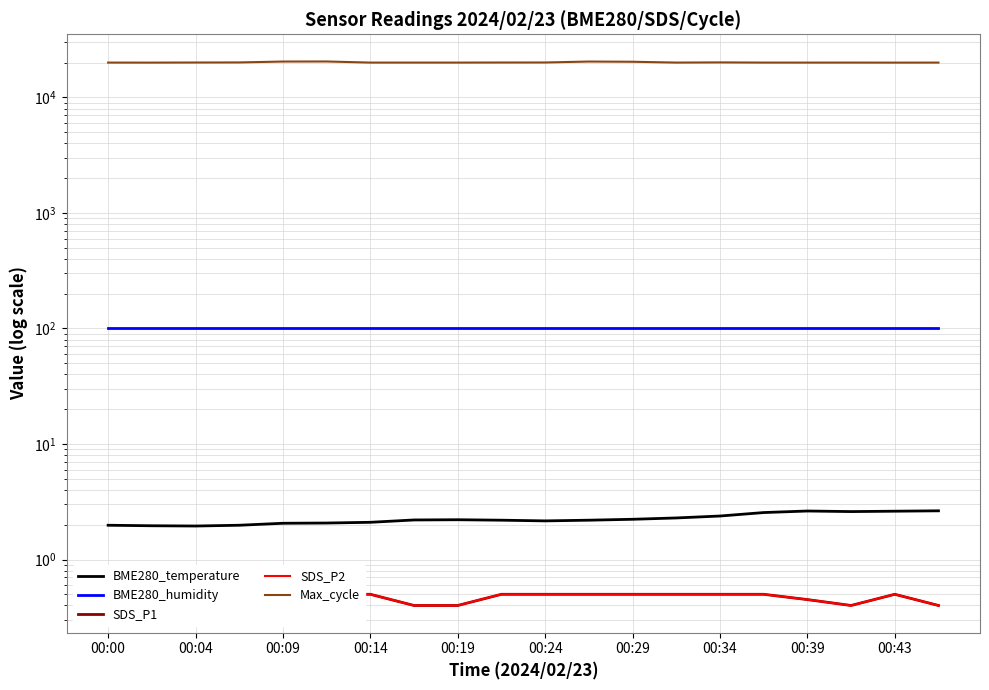

What position from the left is 00:24?

6